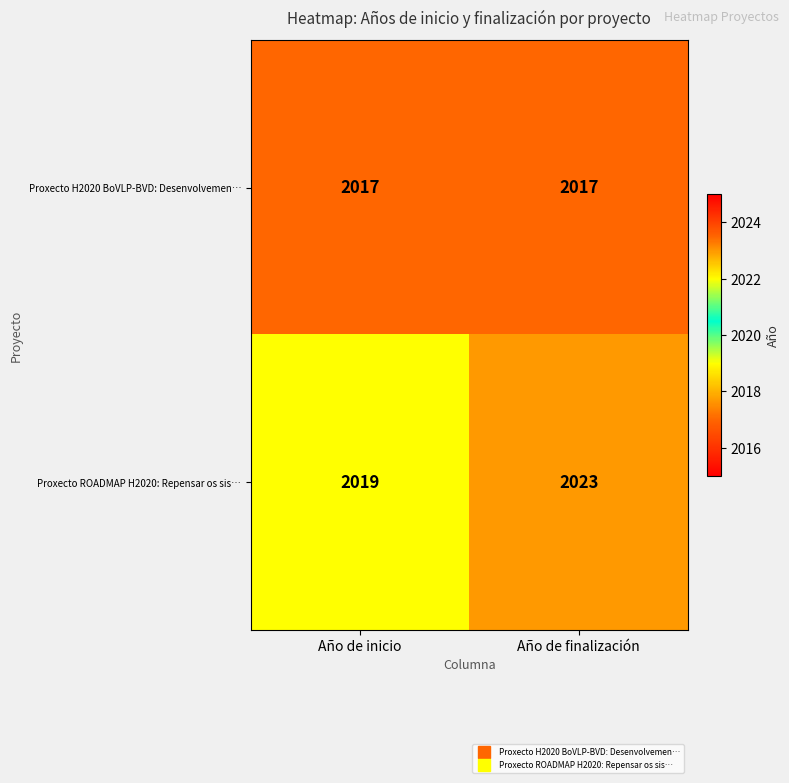

Where is Proxecto ROADMAP H2020: Repensar os sis… nearest to the value 2021?

Año de inicio